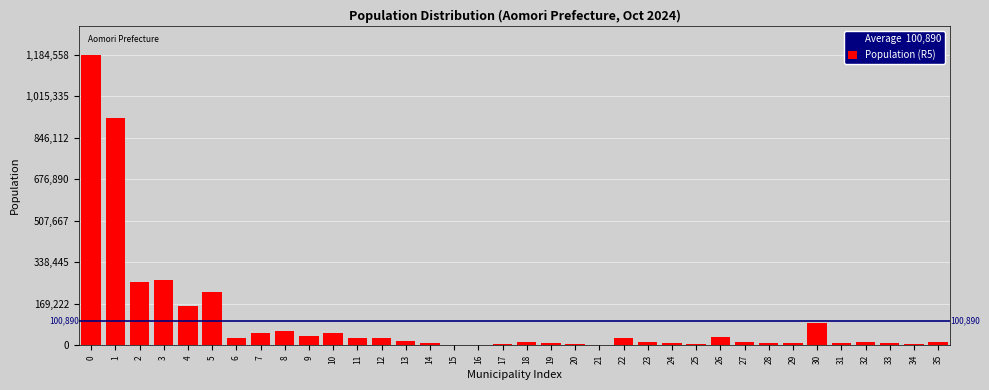

What is the sum of all values?

3632035